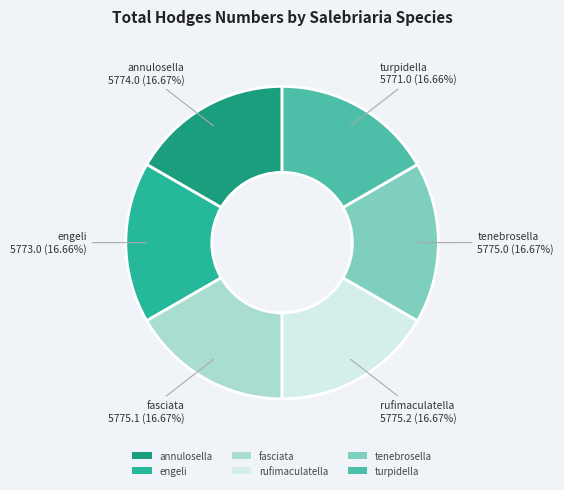

The annulosella slice represents 6% of the pie. True or false?

False